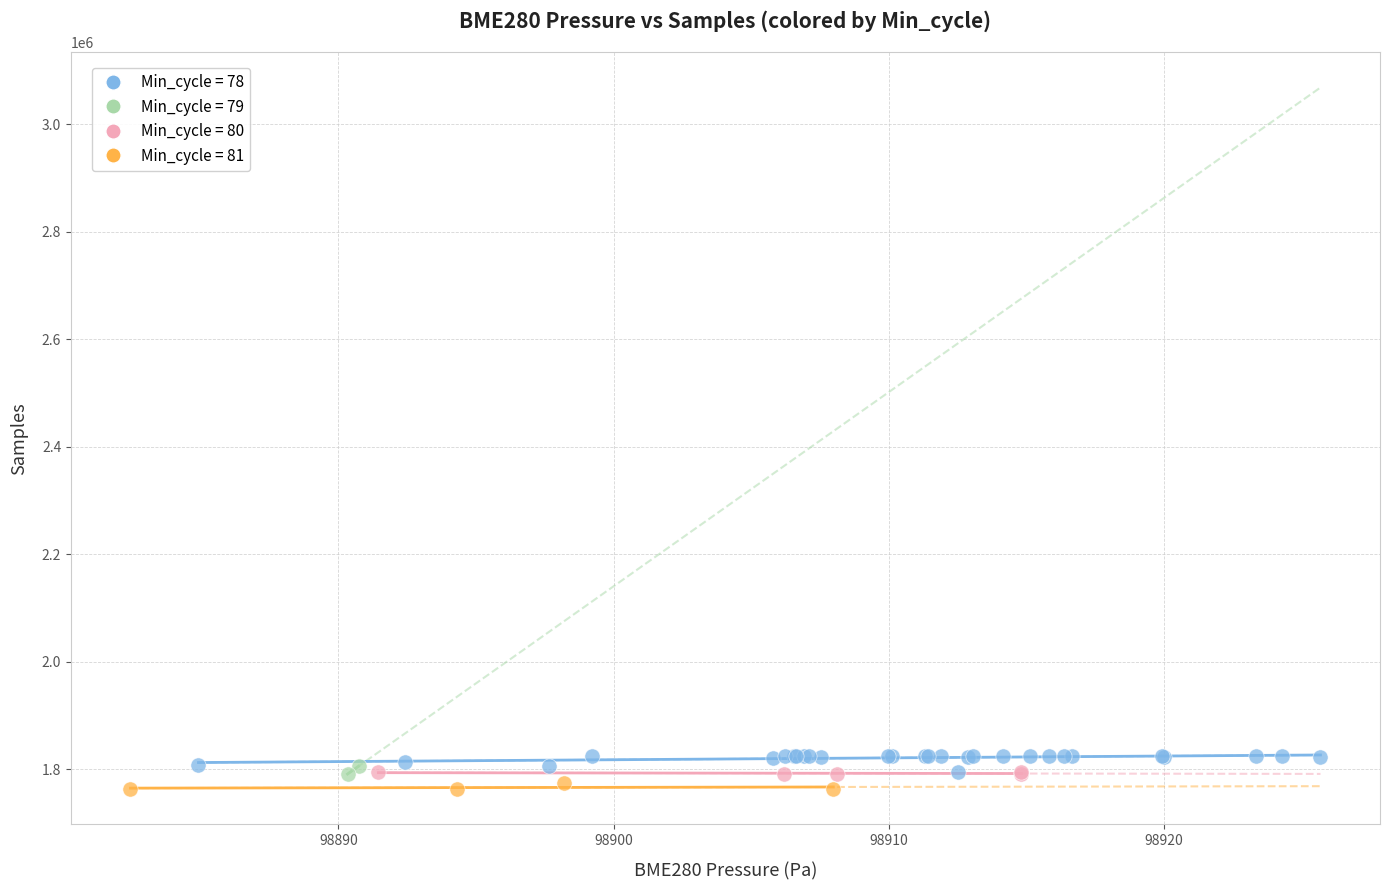

Which series contains the highest Y value?

Min_cycle = 78